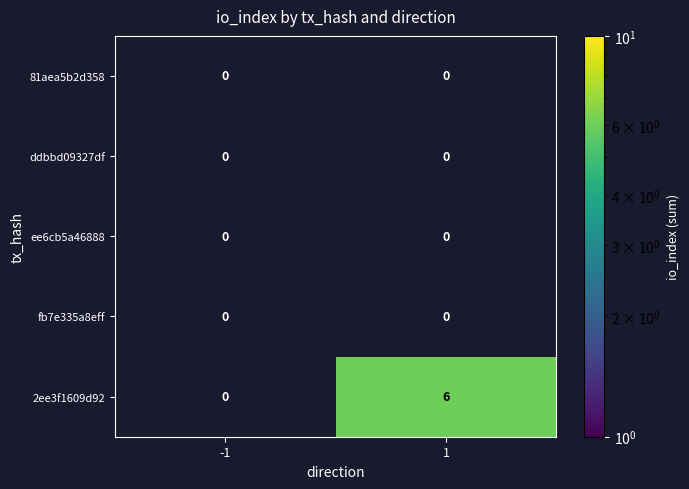

List the series in order of their peak value, lowest first.

81aea5b2d358, ddbbd09327df, ee6cb5a46888, fb7e335a8eff, 2ee3f1609d92